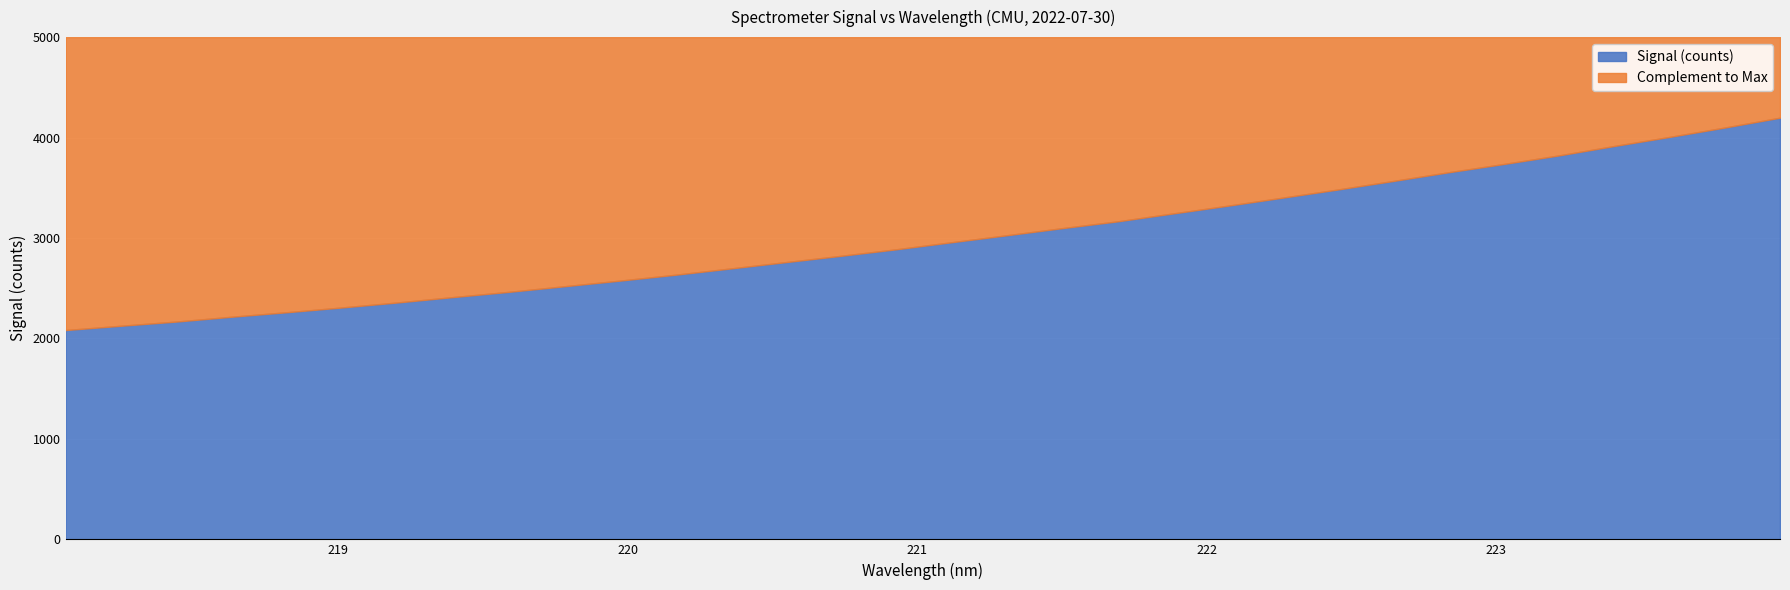

What is the difference between the maximum and minimum values?

2114.2